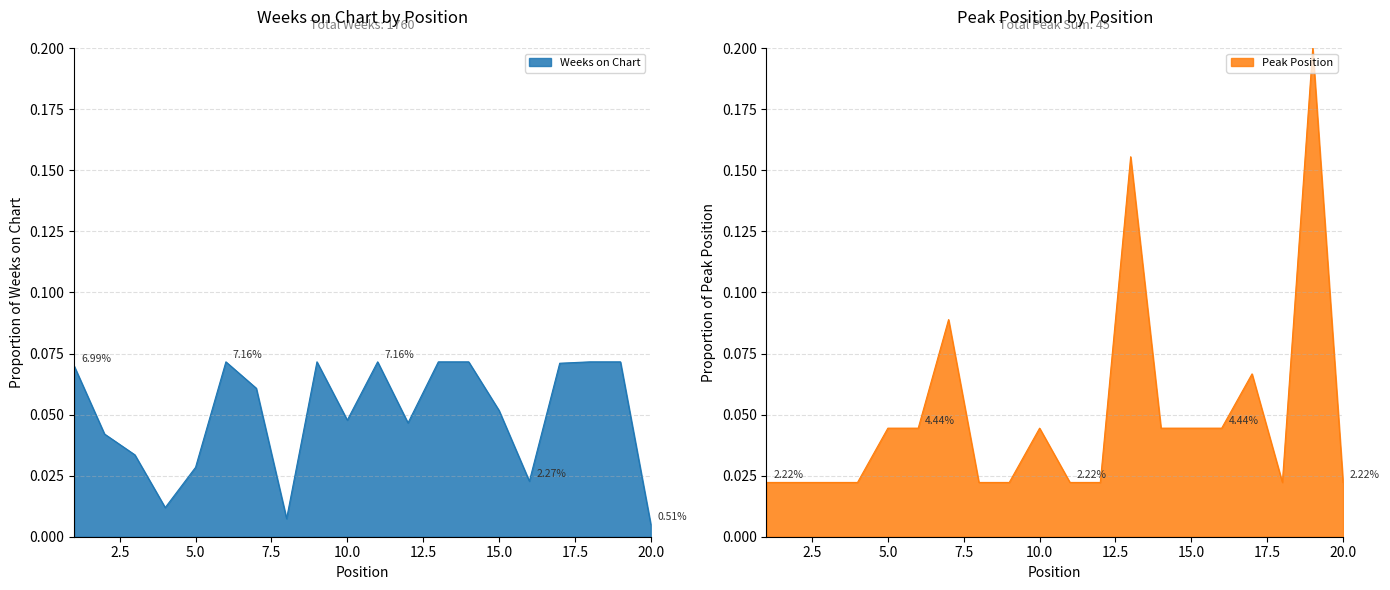

Reading left to right, transcribe all the data shown in this chart.

Weeks on Chart: 0.1	0.0	0.0	0.0	0.0	0.1	0.1	0.0	0.1	0.0	0.1	0.0	0.1	0.1	0.1	0.0	0.1	0.1	0.1	0.0
Peak Position: 0.0	0.0	0.0	0.0	0.0	0.0	0.1	0.0	0.0	0.0	0.0	0.0	0.2	0.0	0.0	0.0	0.1	0.0	0.2	0.0